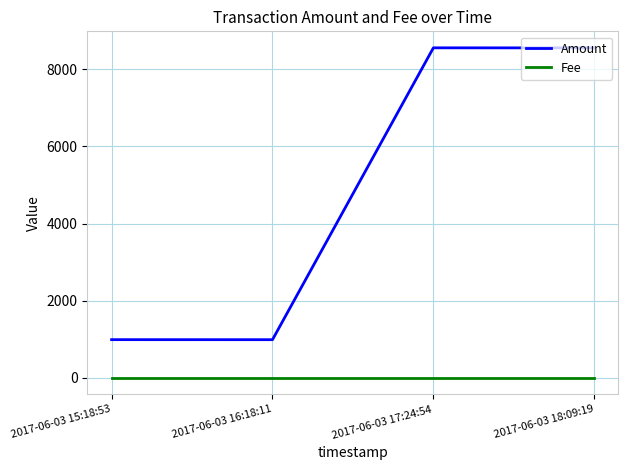

Between 2017-06-03 16:18:11 and 2017-06-03 18:09:19, which series saw the biggest shift?

Amount